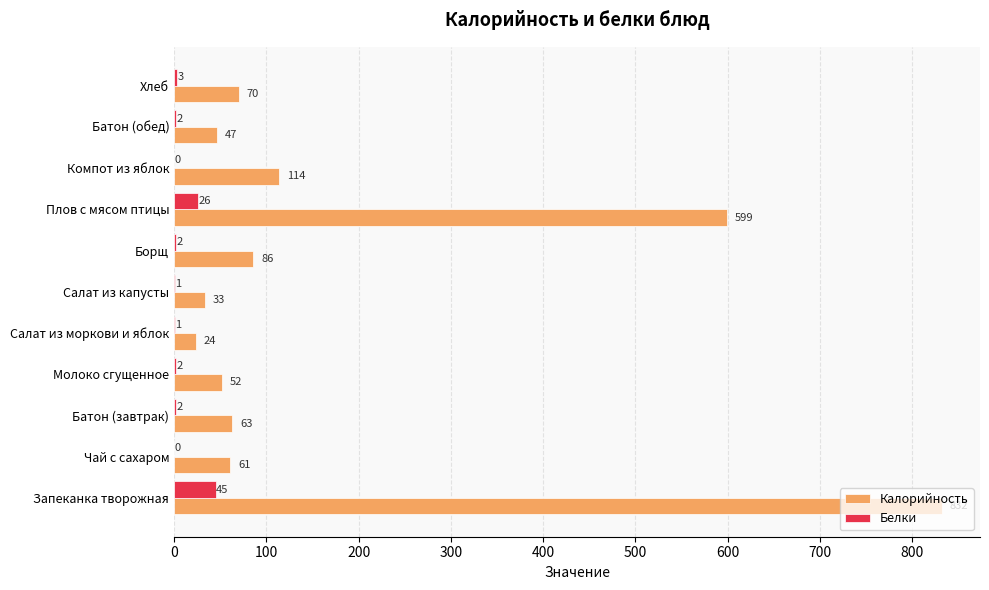

What is the sum of the Калорийность values at Чай с сахаром and Салат из капусты?

94